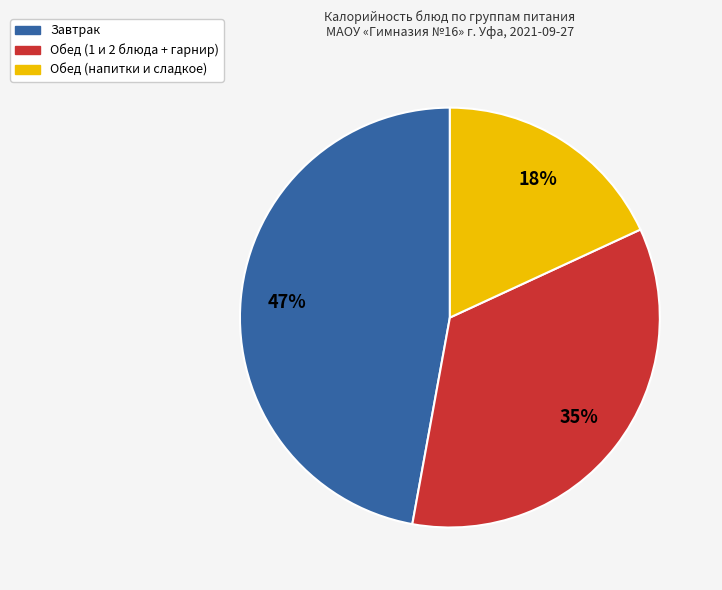

Is there a majority slice in this chart?

No